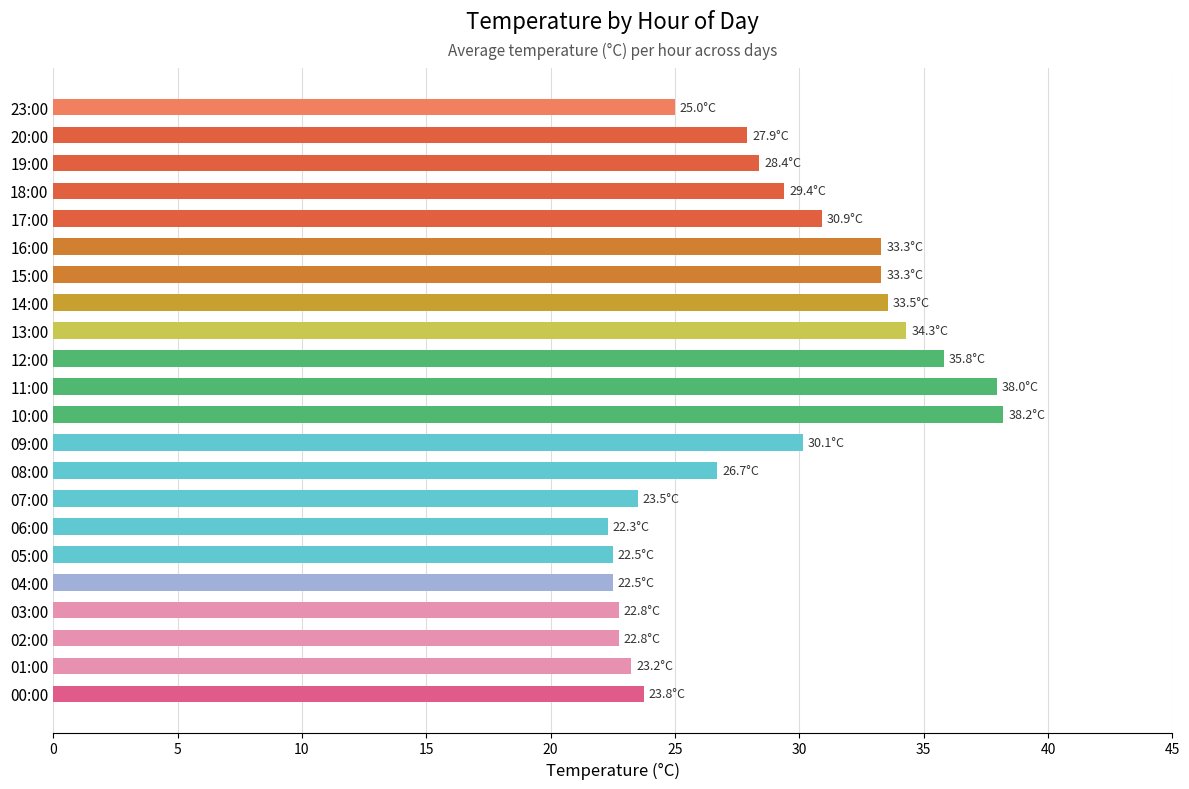

True or false: the data shows 22.5 at 05:00.

True